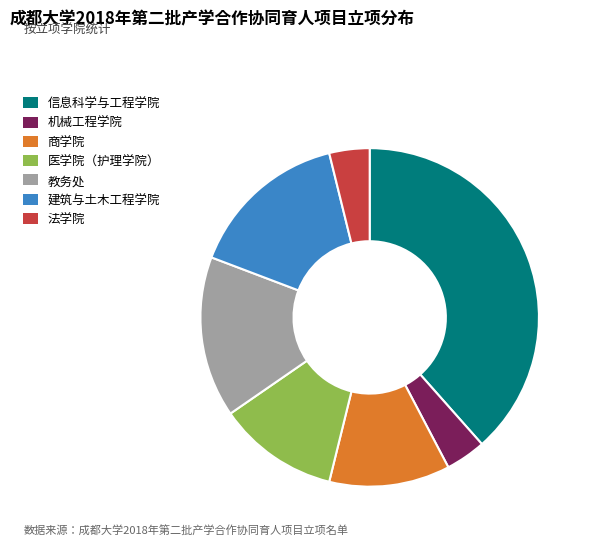

Is there a majority slice in this chart?

No